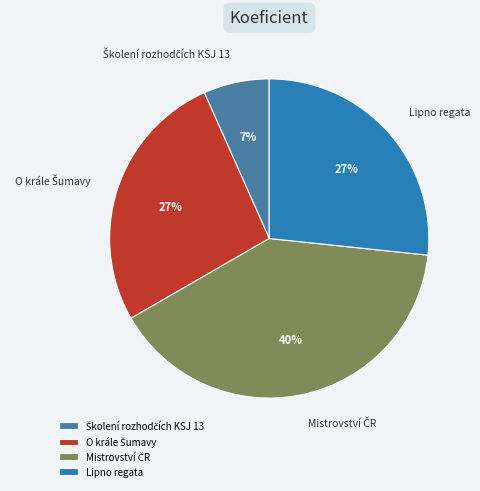

To the nearest percent, what percentage of the pie is Lipno regata?

27%